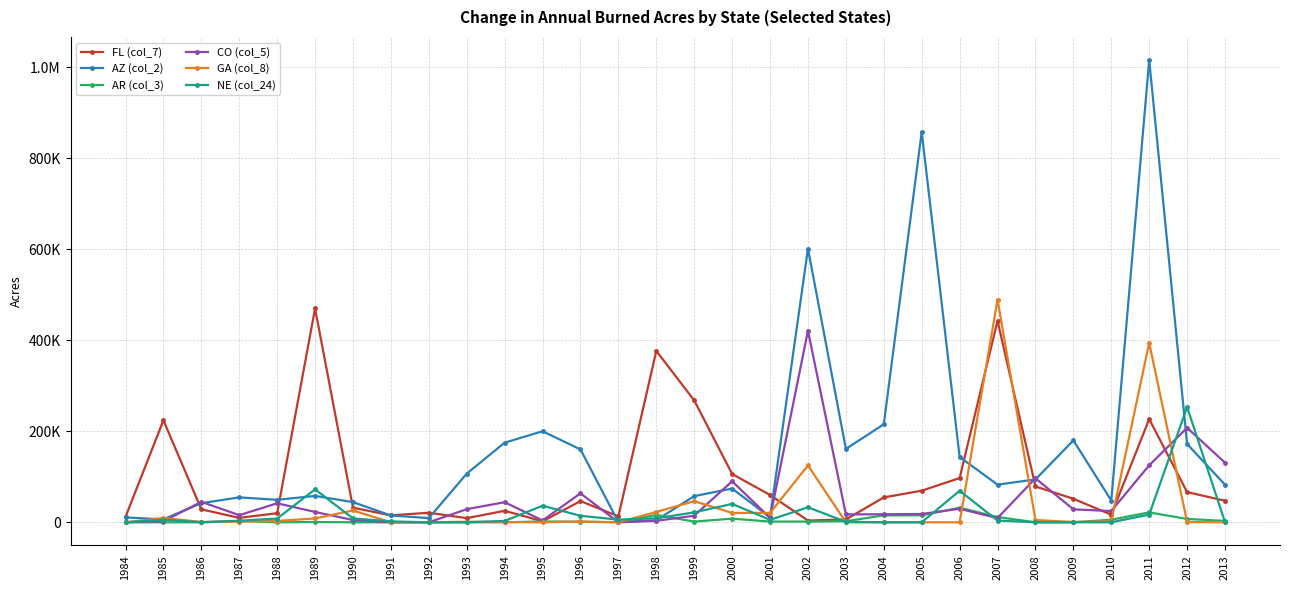

What is the value of the CO (col_5) point at the 3rd from the left?

44968.2